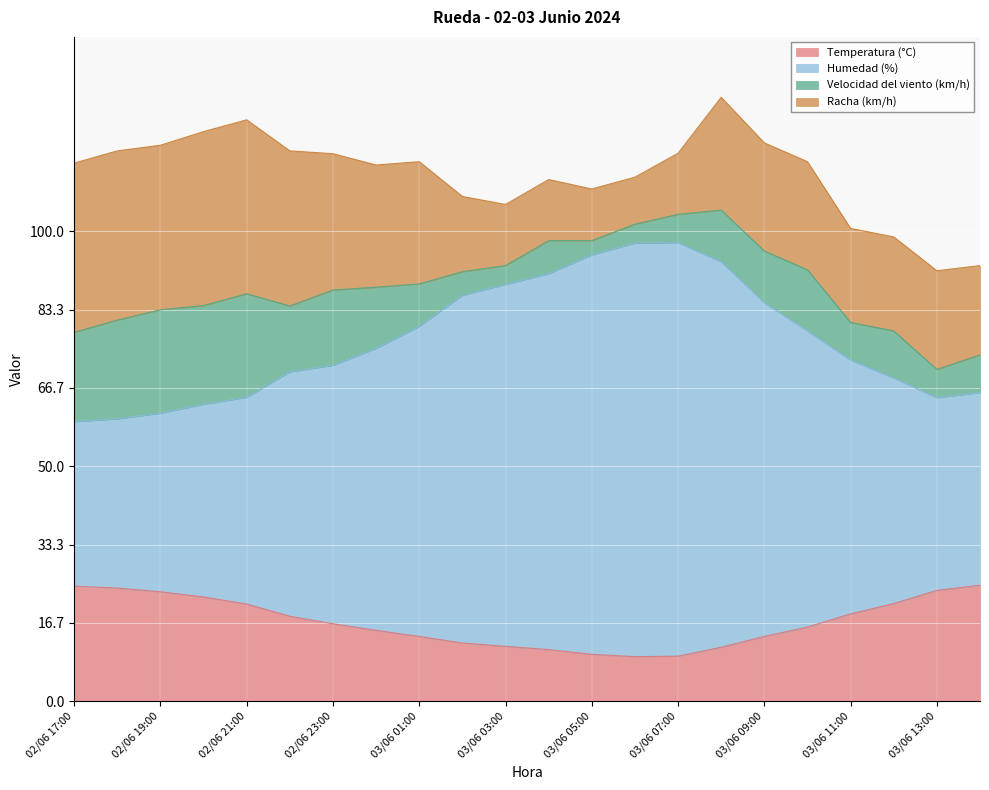

What is the greatest value displayed?

97.6